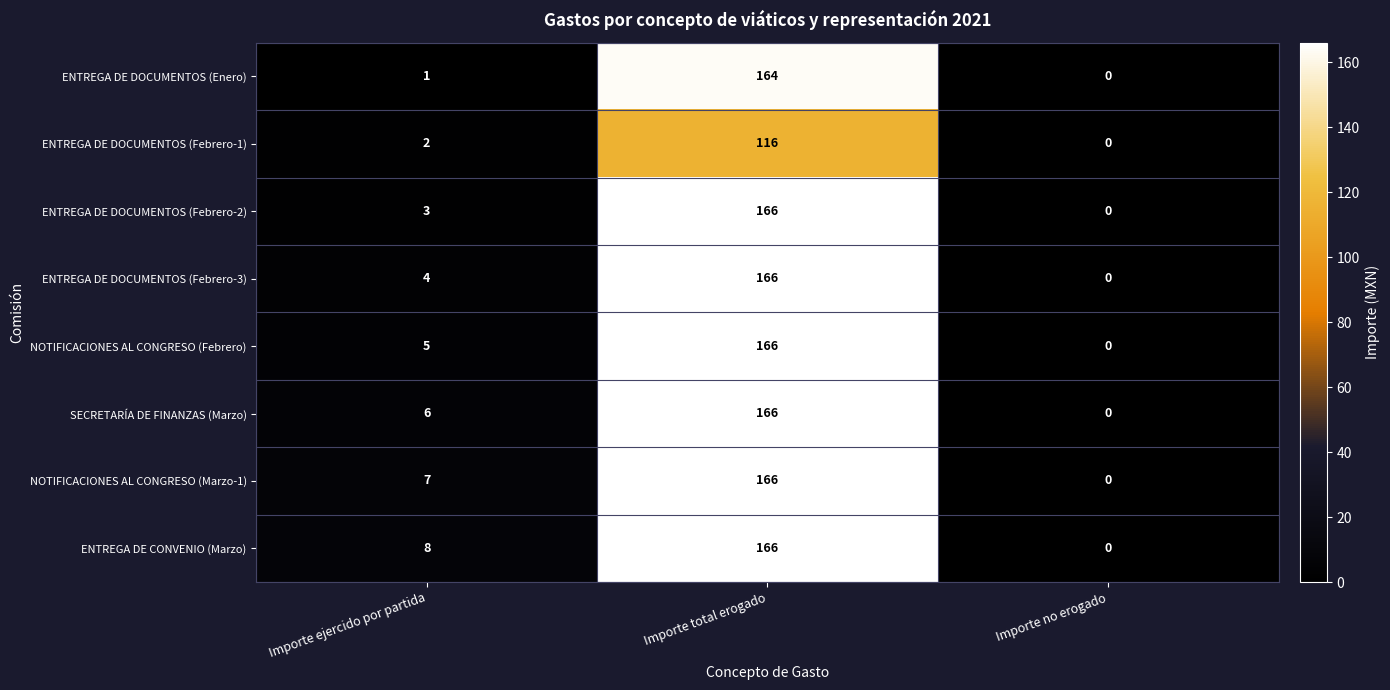

What is the spread (max minus min) of values at Importe ejercido por partida?

7